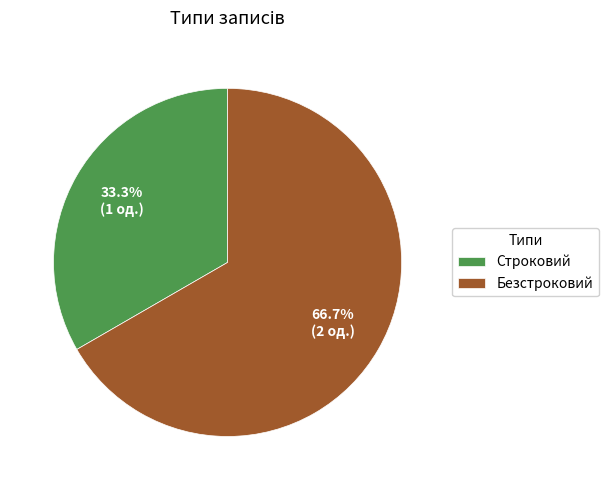

What is the total percentage of Безстроковий and Строковий?

100.0%